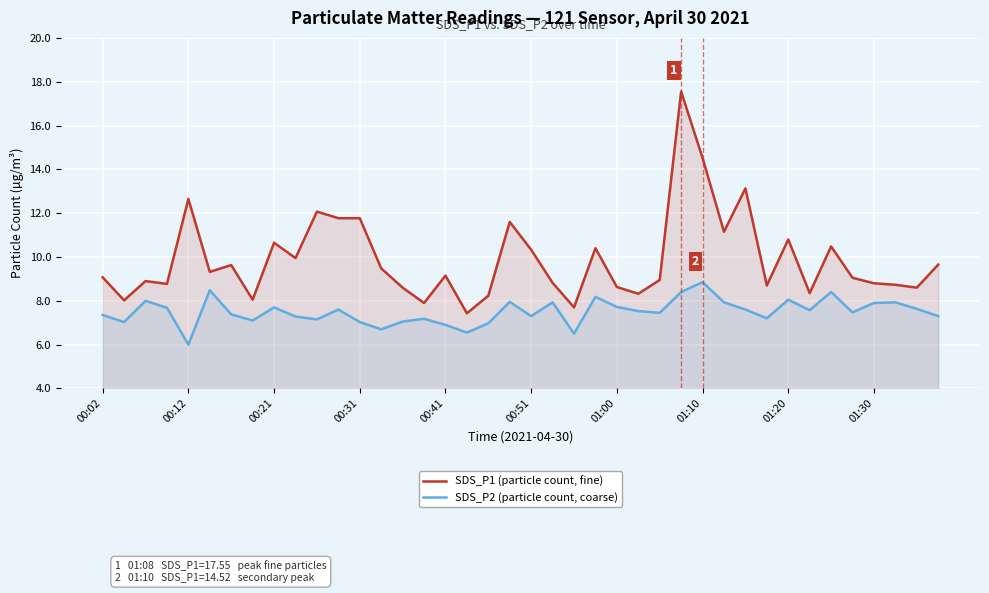

The value of SDS_P1 (particle count, fine) at 01:10 is 14.5. True or false?

True